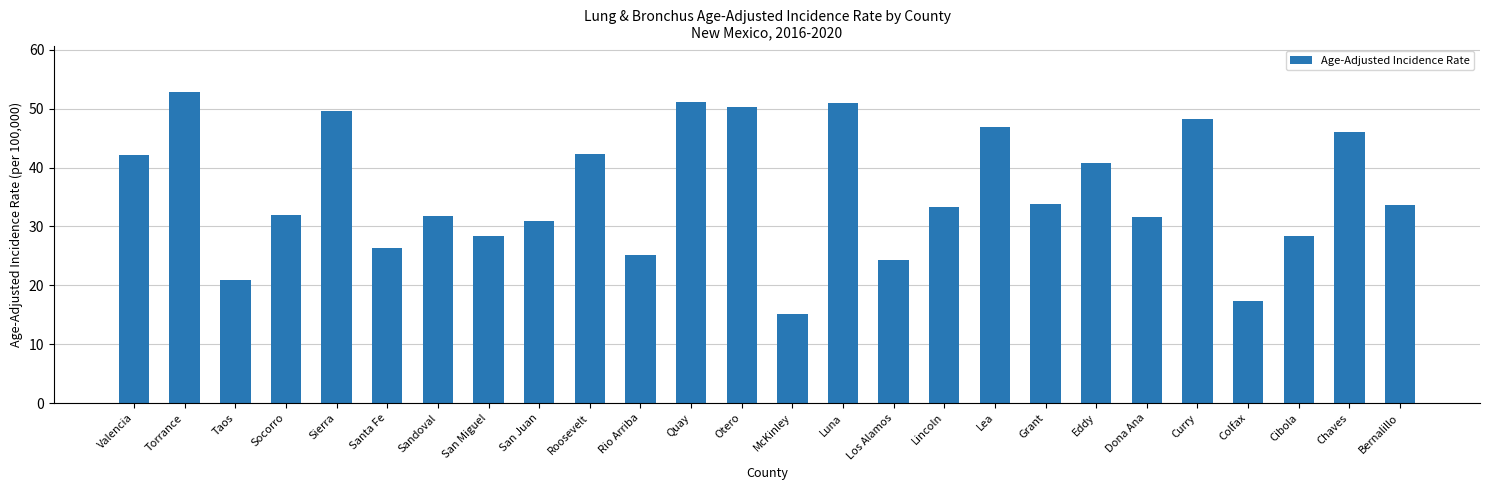

Approximately how many times larger is the value at Lincoln compared to Taos?

1.6